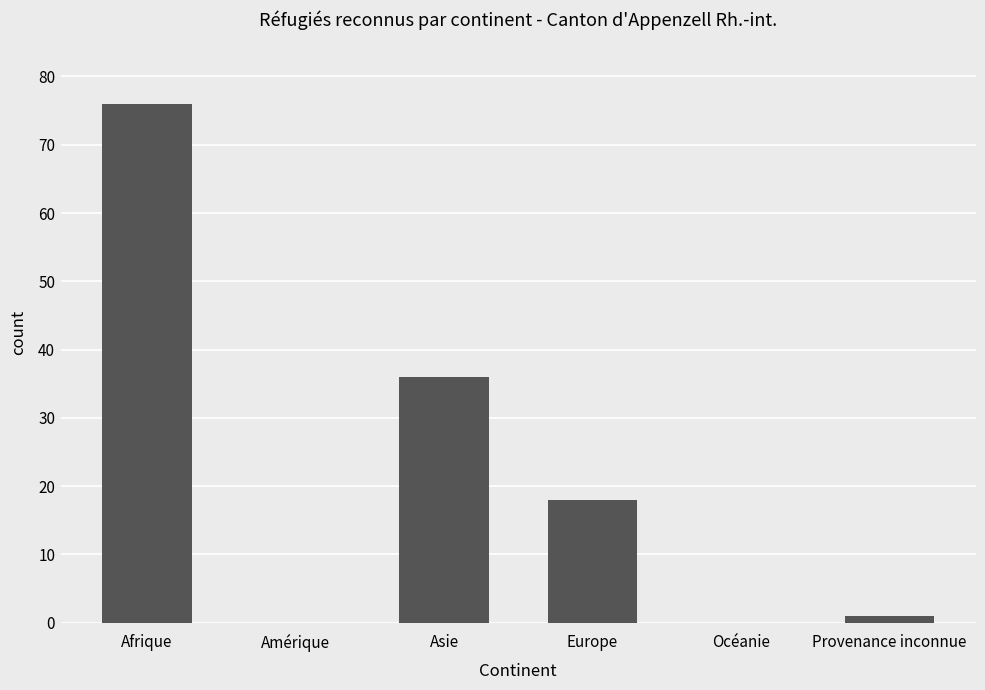

Reading left to right, extract all data points from this chart.

Afrique=76	Amérique=0	Asie=36	Europe=18	Océanie=0	Provenance inconnue=1